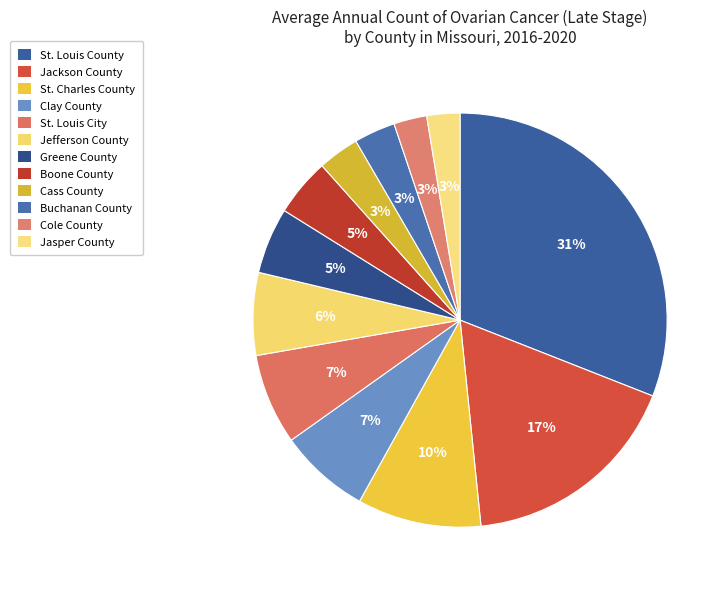

To the nearest percent, what percentage of the pie is Jefferson County?

6%